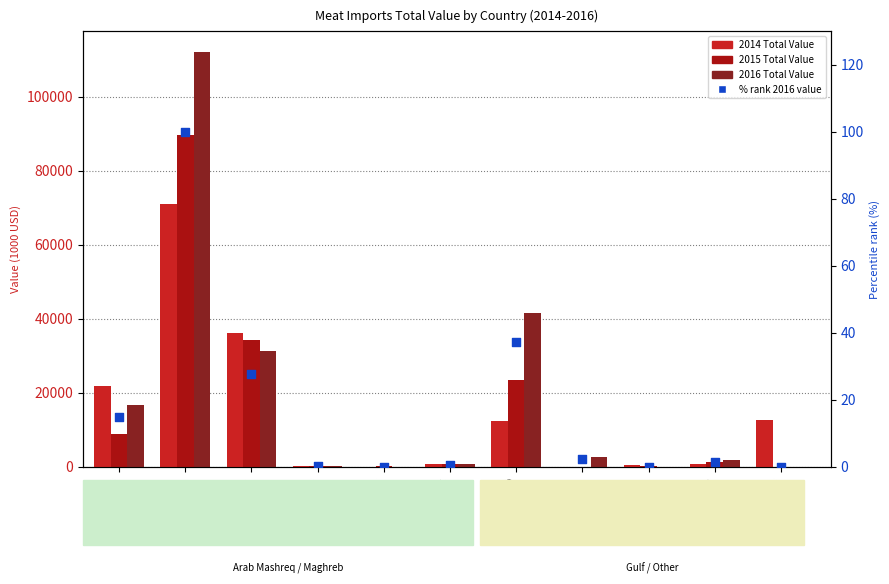

Which series contains the highest Y value?

2016 Total Value